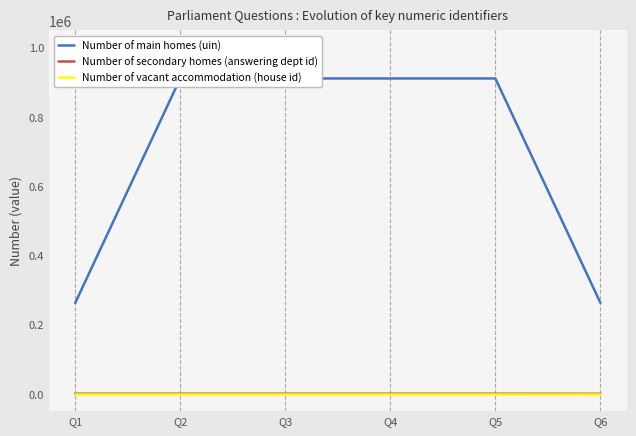

Where is Number of main homes (uin) nearest to the value 586816?

Q6